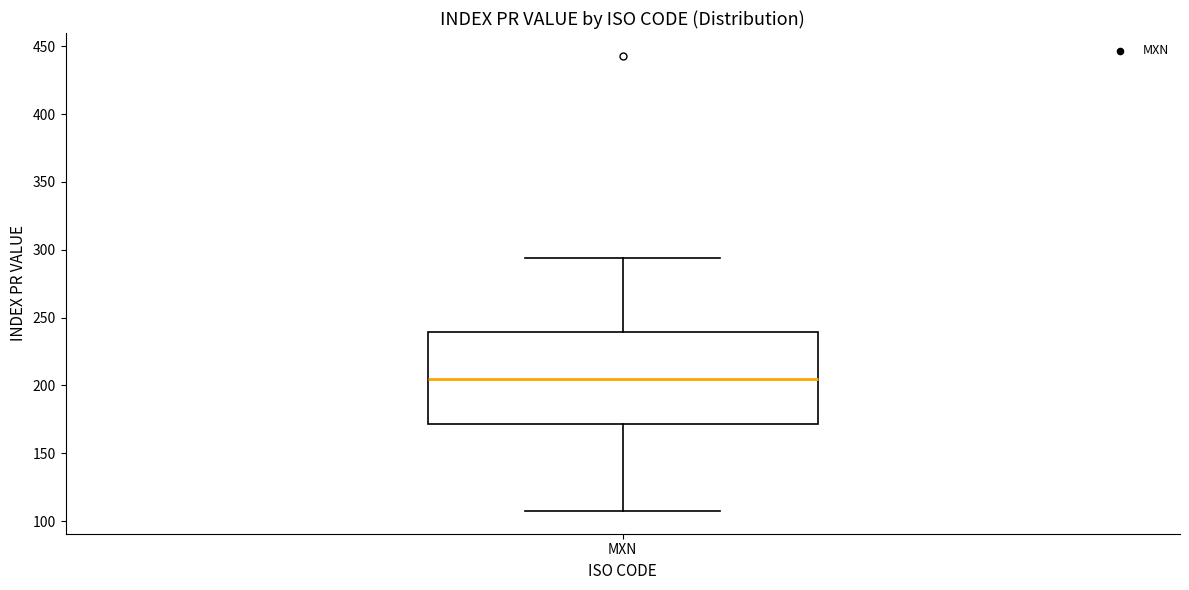

Where does the lower whisker of the box for MXN end on the y-axis? The values are not printed on the chart, so give them approximately, as read against the axis.

105